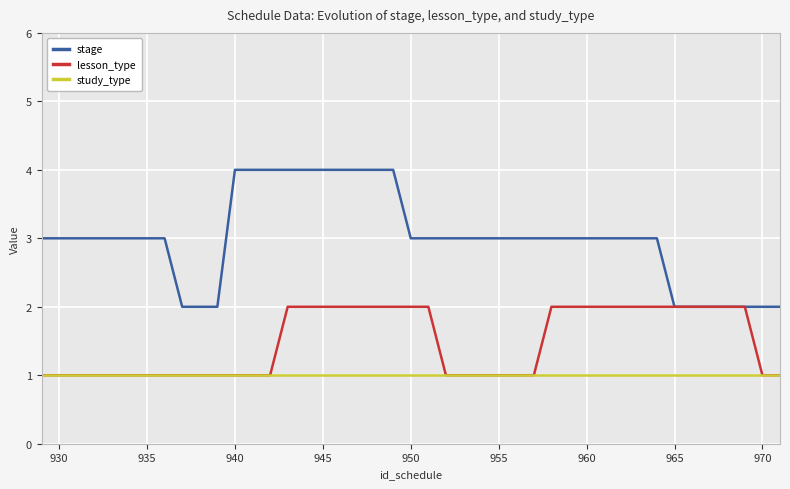

True or false: stage and study_type cross at least once.

False